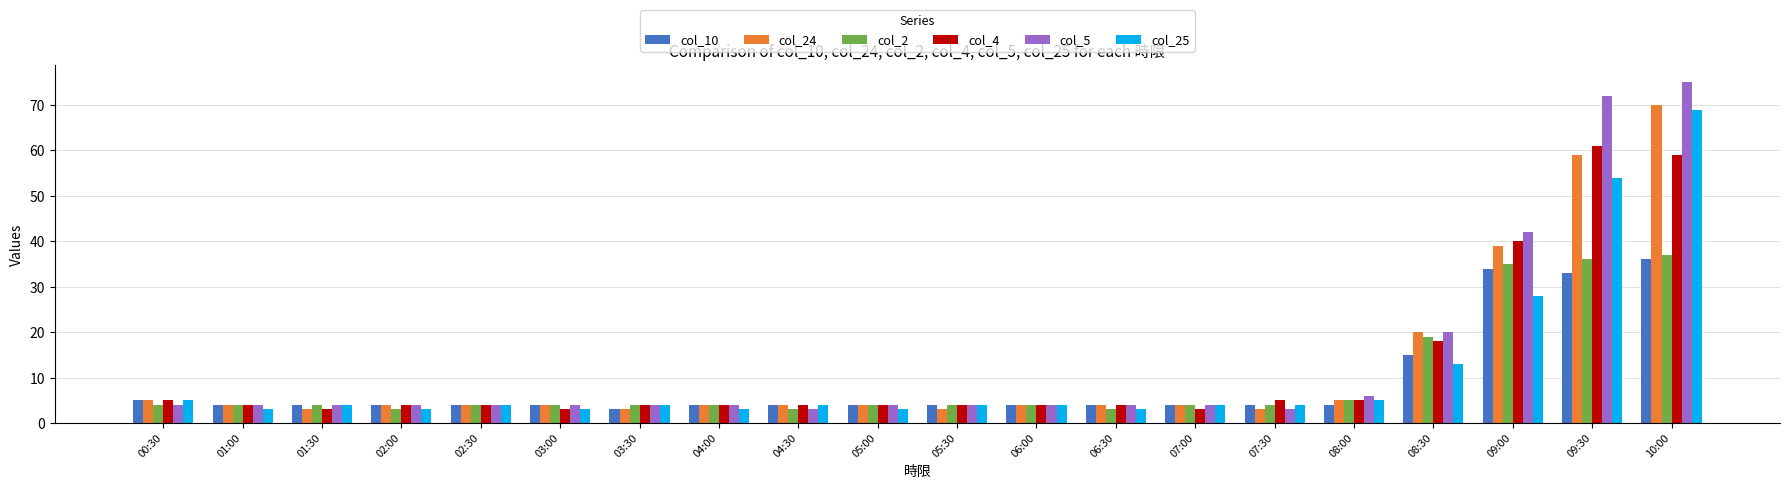

How many categories are shown in the chart?

20